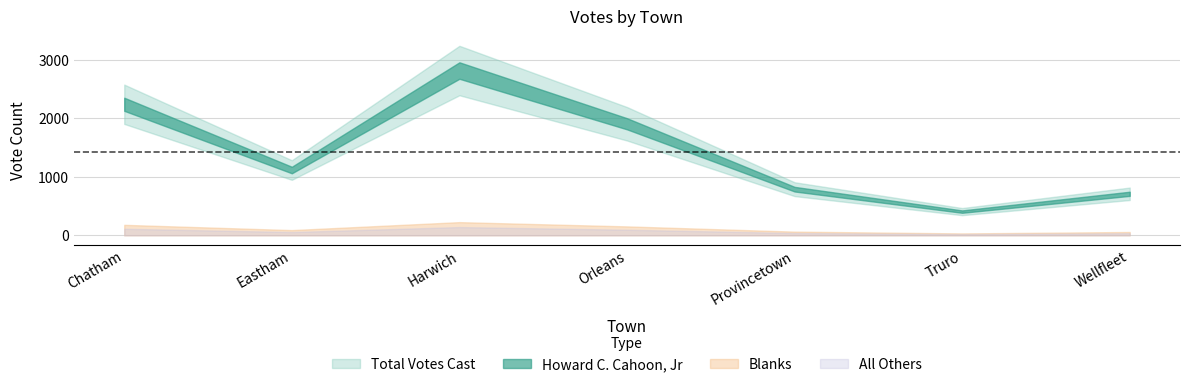

Count the number of data series in this chart.

4